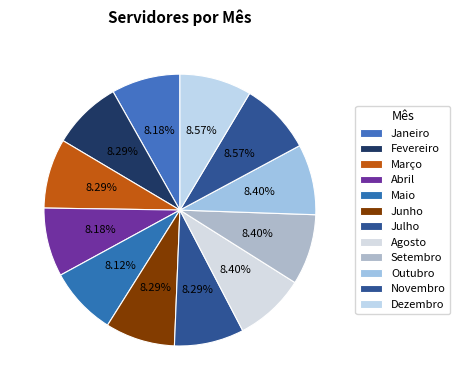

Is it true that Setembro is 8% of the pie?

True